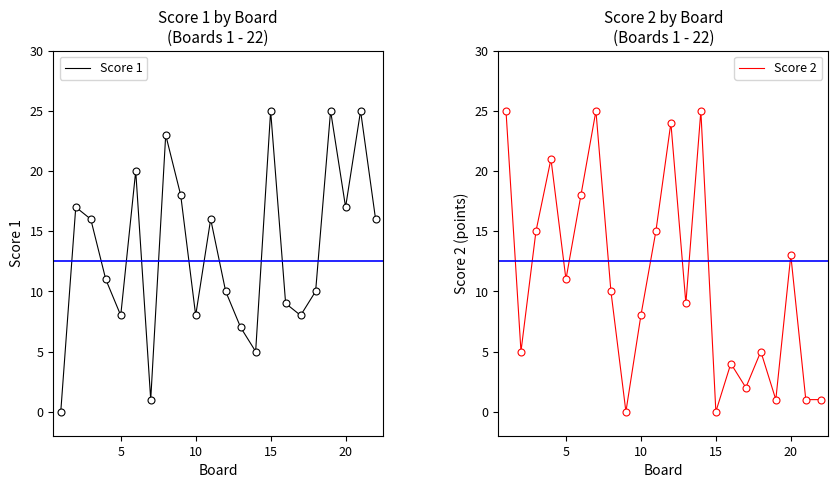

Reading right to left, what are all the values shown in this chart?

Score 1: 16	25	17	25	10	8	9	25	5	7	10	16	8	18	23	1	20	8	11	16	17	0
Score 2: 1	1	13	1	5	2	4	0	25	9	24	15	8	0	10	25	18	11	21	15	5	25